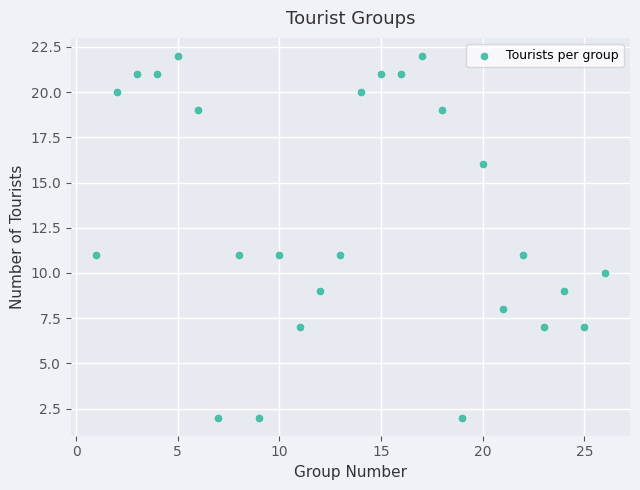

What is the range of Y values (max minus min)?

20